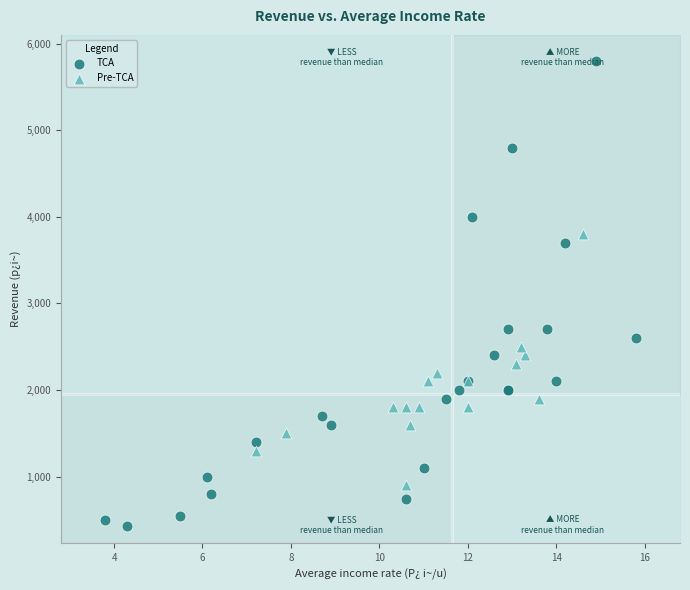

Which series reaches the minimum Y coordinate?

TCA